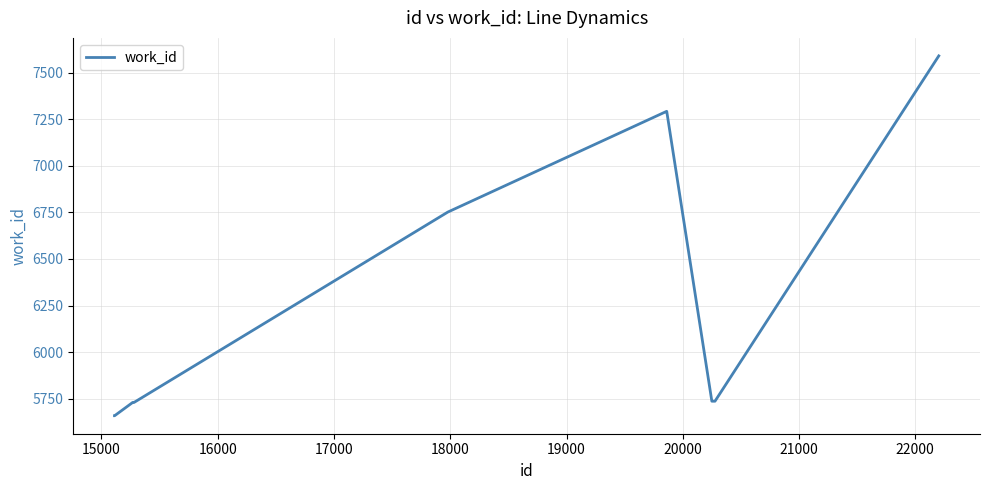

What is the minimum value shown in the chart?

5658